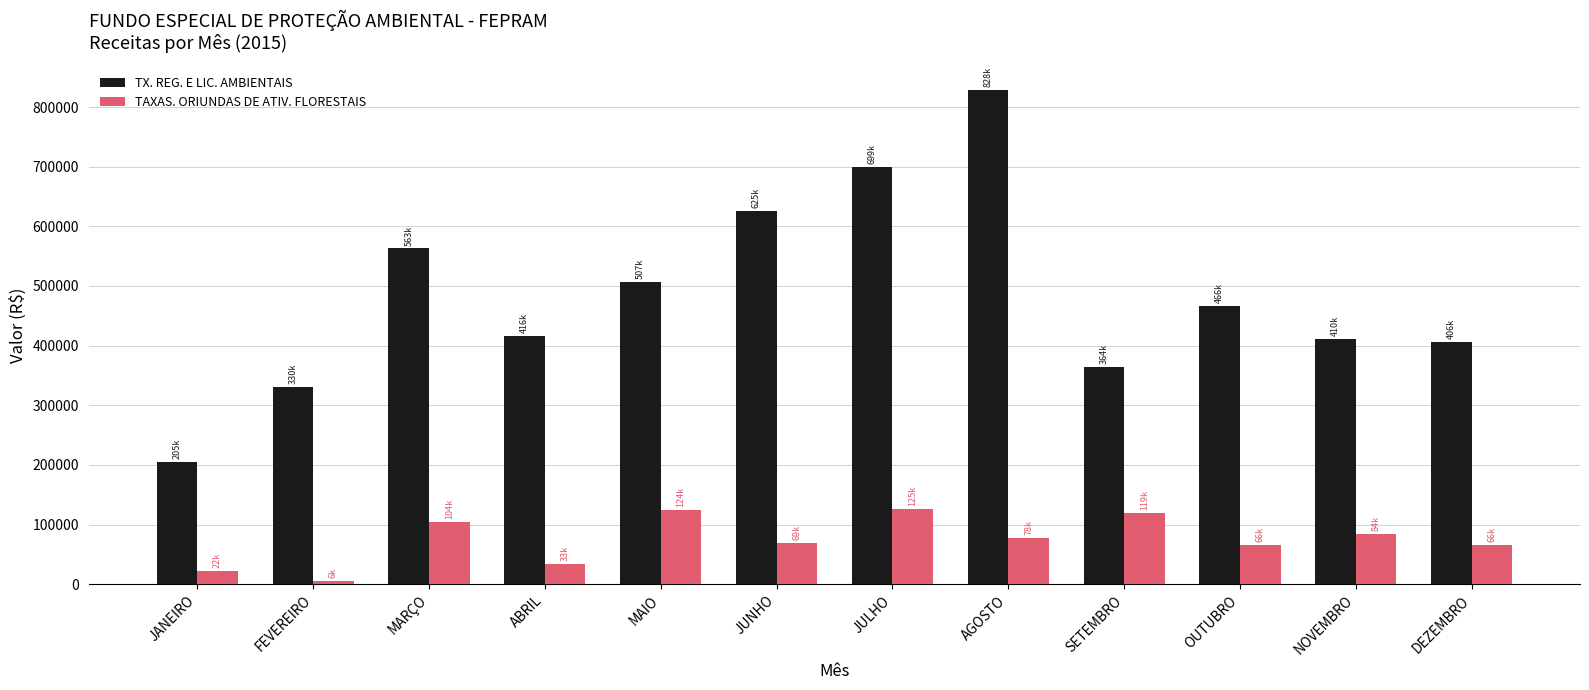

Which series has the largest range (max minus min)?

TX. REG. E LIC. AMBIENTAIS